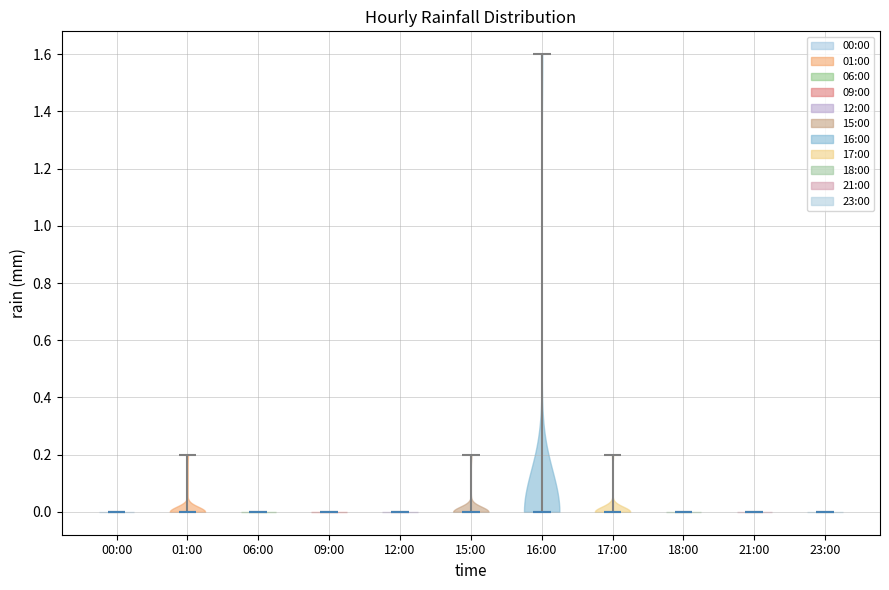

Reading left to right, read every violin against the y-axis: where its median line is, and the lowest and highest points it reaches. The values are not printed on the chart, so give them approximately, as read against the axis.

00:00: median line 0.0, lowest point 0.0, highest point 0.0
01:00: median line 0.0, lowest point 0.0, highest point 0.2
06:00: median line 0.0, lowest point 0.0, highest point 0.0
09:00: median line 0.0, lowest point 0.0, highest point 0.0
12:00: median line 0.0, lowest point 0.0, highest point 0.0
15:00: median line 0.0, lowest point 0.0, highest point 0.2
16:00: median line 0.0, lowest point 0.0, highest point 1.6
17:00: median line 0.0, lowest point 0.0, highest point 0.2
18:00: median line 0.0, lowest point 0.0, highest point 0.0
21:00: median line 0.0, lowest point 0.0, highest point 0.0
23:00: median line 0.0, lowest point 0.0, highest point 0.0